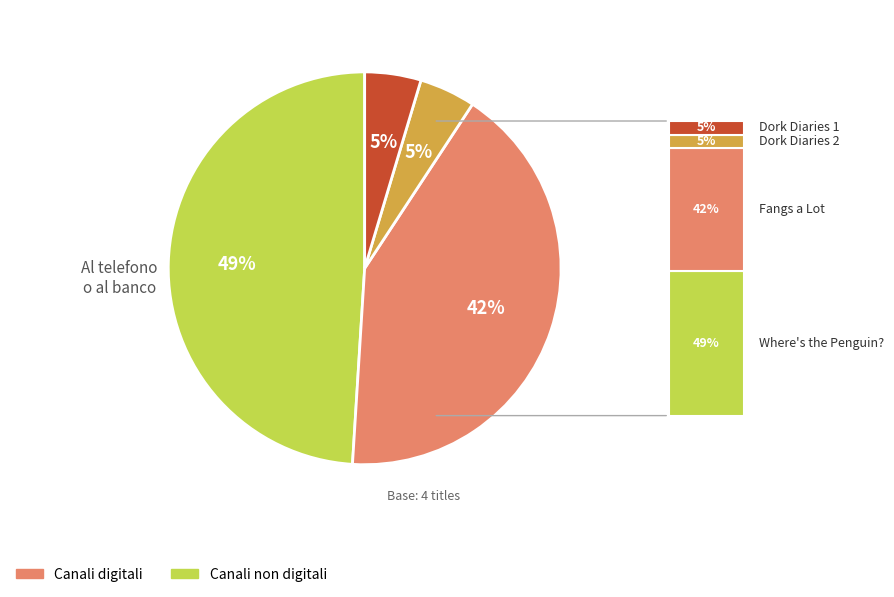

To the nearest percent, what is the average slice percentage?

25%